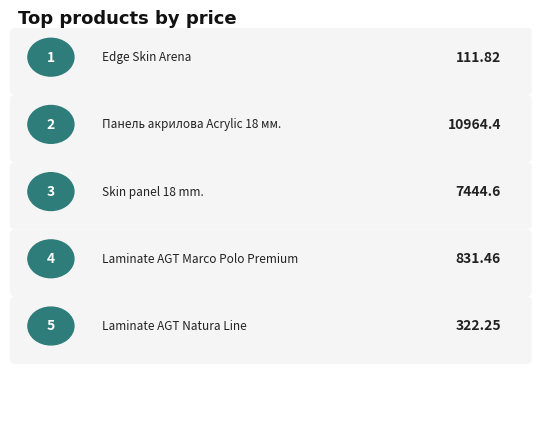

What is the greatest value displayed?

10964.4